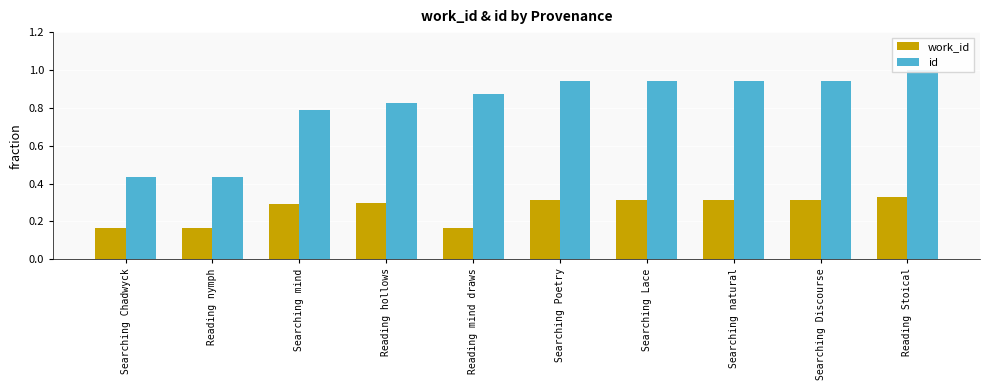

Where is id nearest to the value 0?

Searching Chadwyck